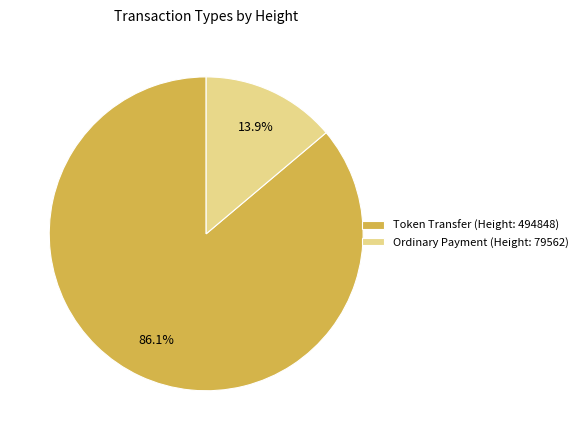

Rank the categories by value from lowest to highest.

Ordinary Payment (Height: 79562), Token Transfer (Height: 494848)